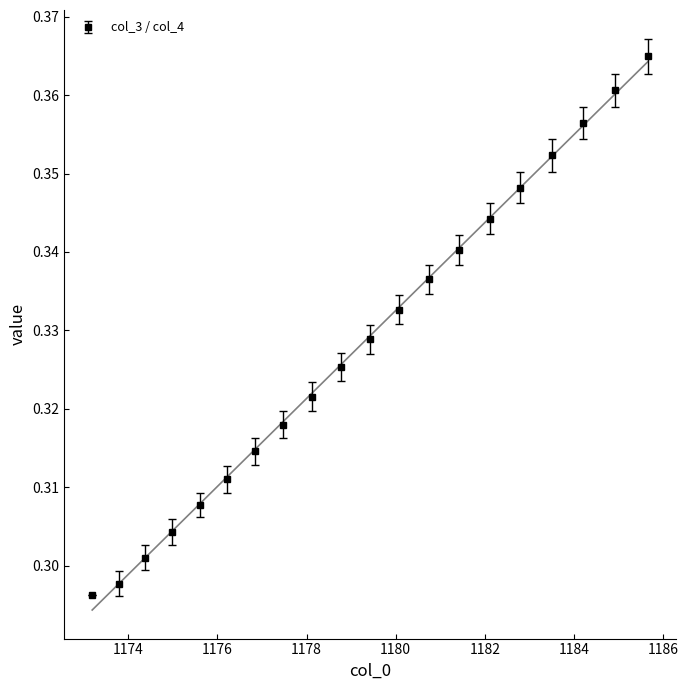

True or false: col_3 / col_4 has more than 2 interior local peaks.

False